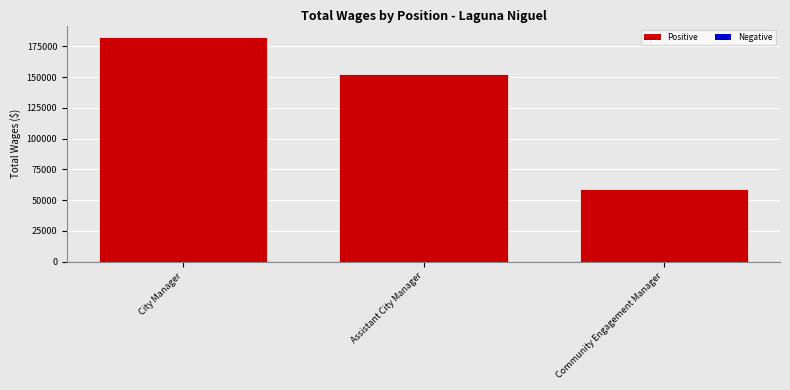

How many values are below 152732?

1